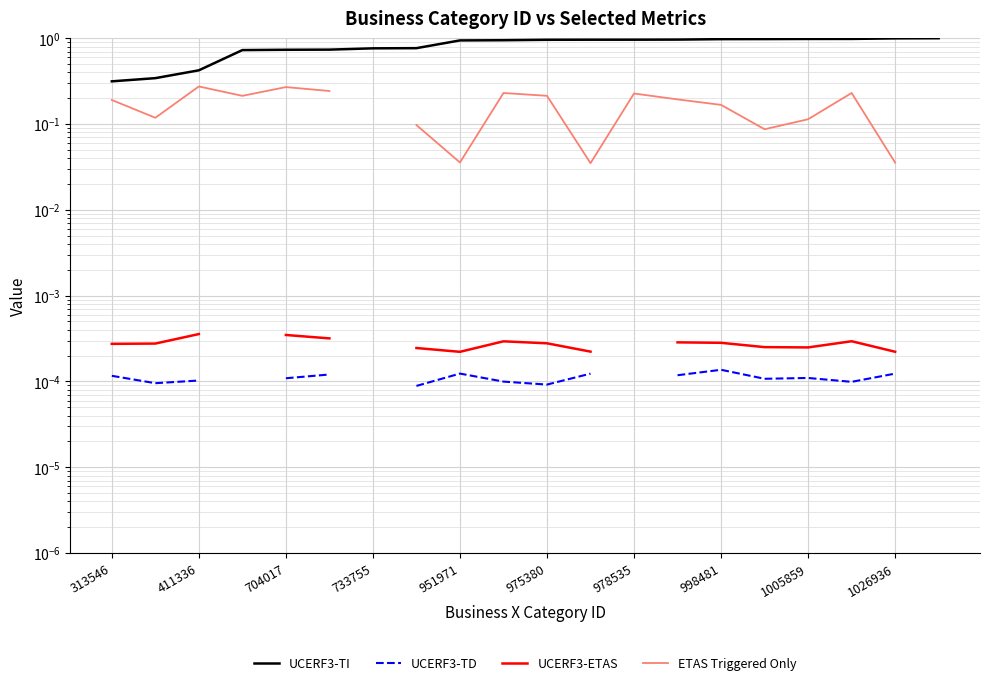

At how many categories does at least one series exceed 0?

20